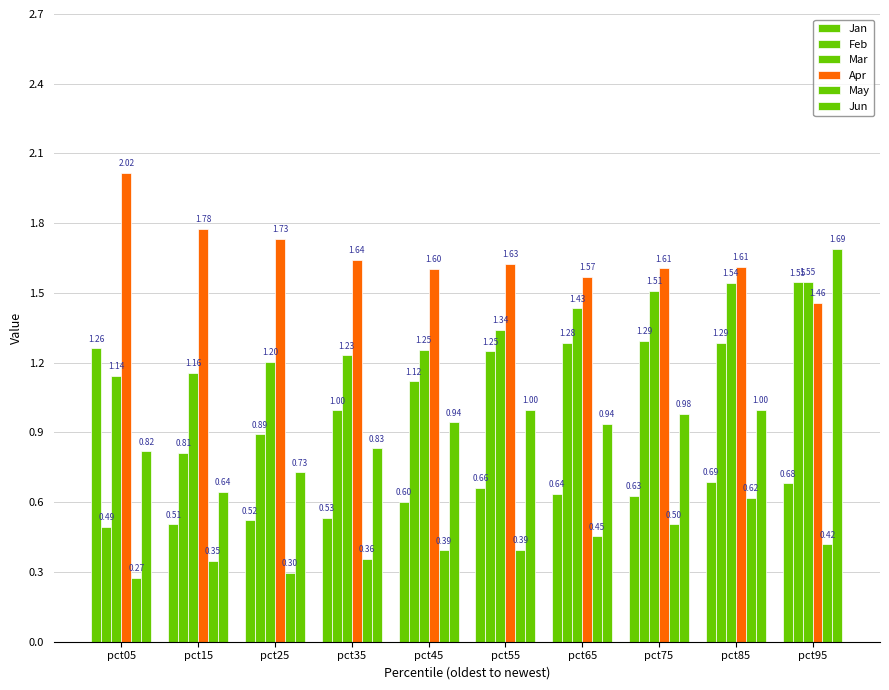

How many distinct data groups are displayed?

6